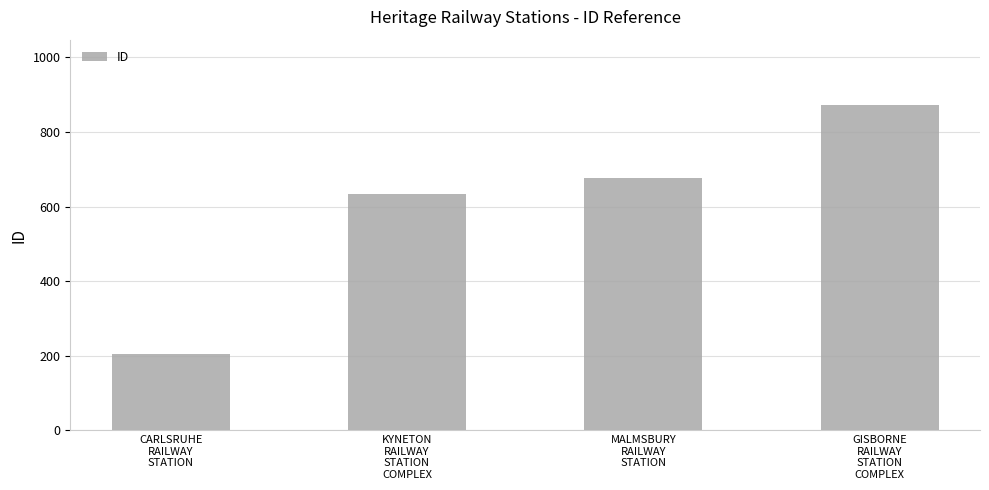

What is the label of the 4th bar from the right?

CARLSRUHE
RAILWAY
STATION